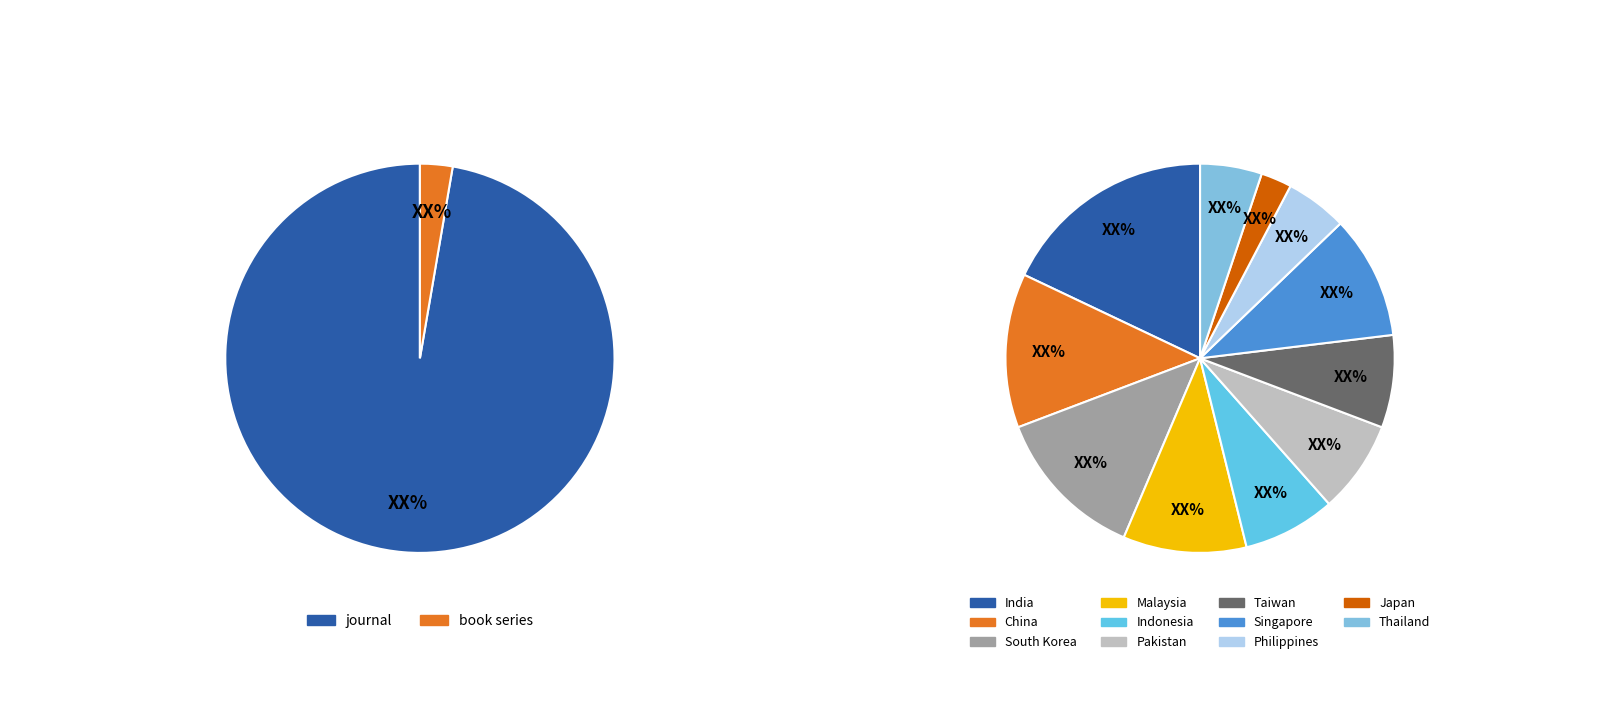

Which slice is the largest?

journal